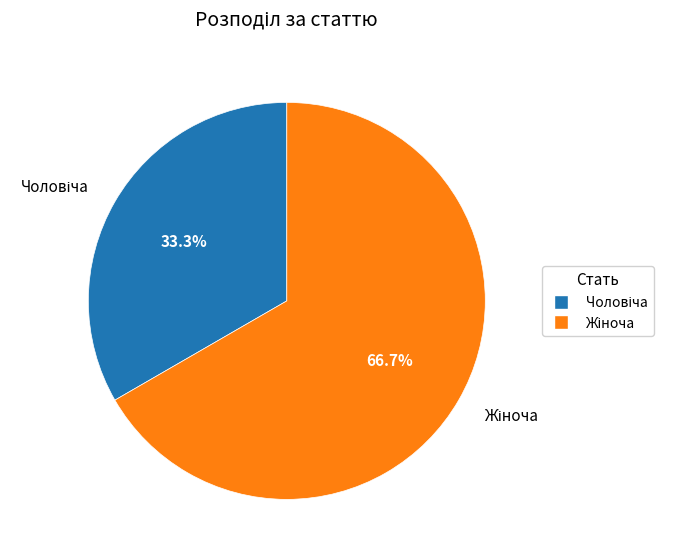

Is there any slice that represents more than half of the pie?

Yes